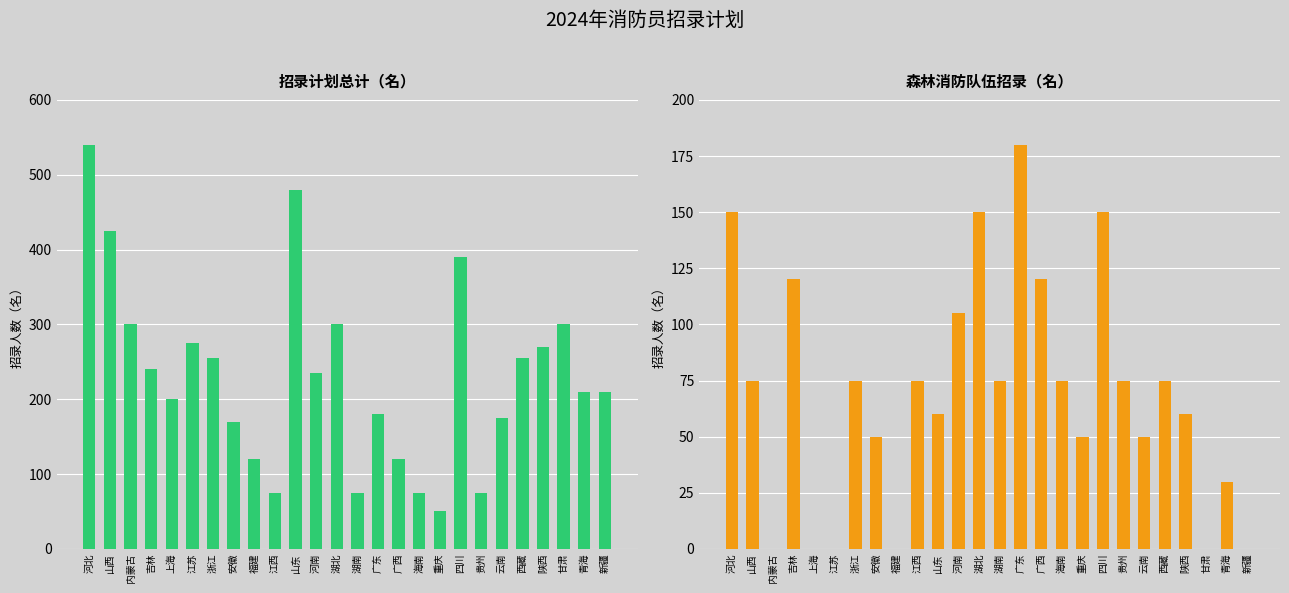

Rank the series by their maximum value, from highest to lowest.

总计, 森林消防队伍小计